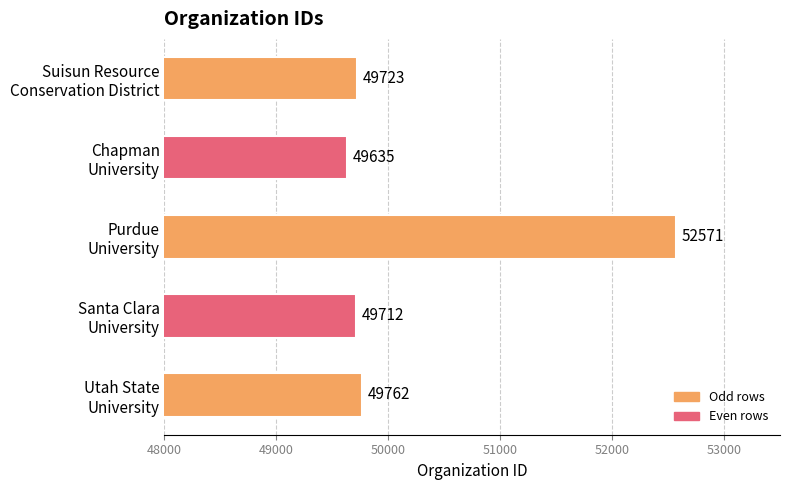

Reading top to bottom, what are all the values shown in this chart?

49723	49635	52571	49712	49762